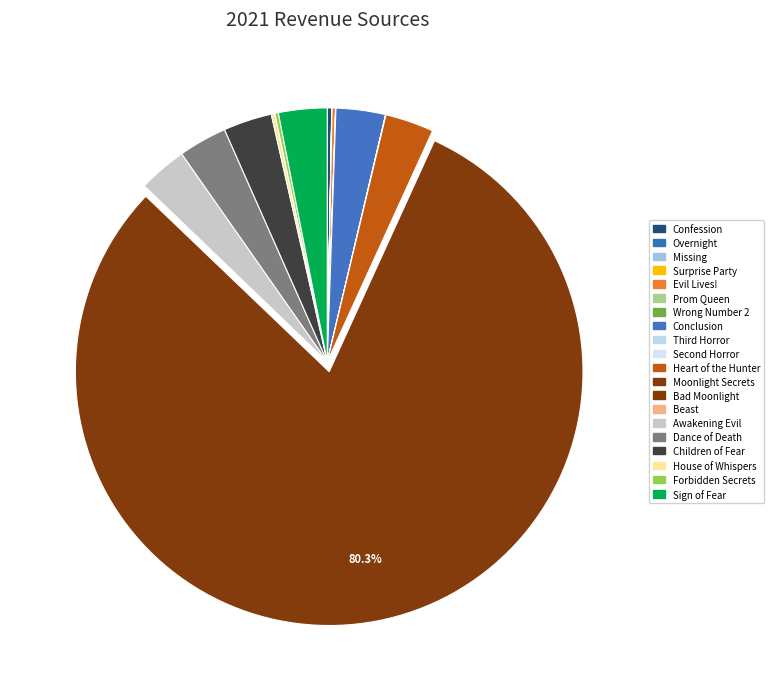

To the nearest percent, what is the difference between the largest and smallest slice percentages?

80%